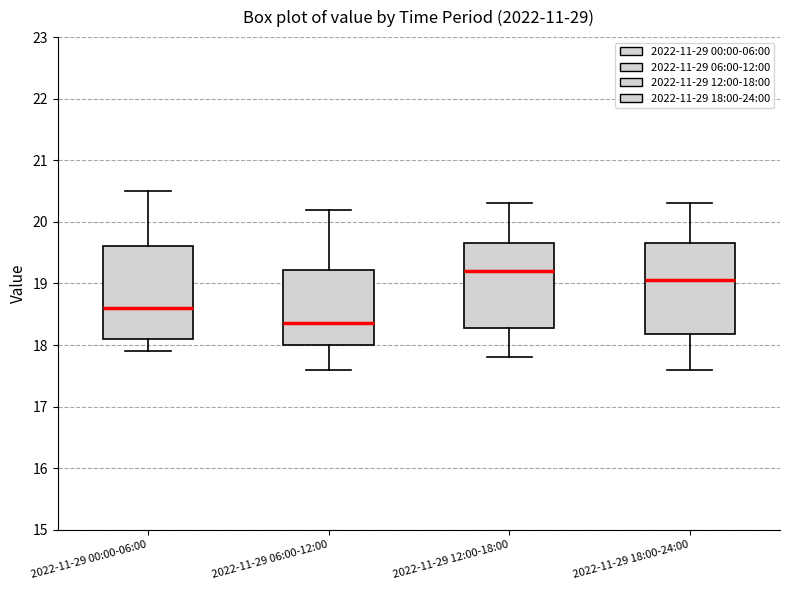

Reading left to right, read every box against the y-axis: the position of its median line, the range the box covers, and the ends of its whiskers. The values are not printed on the chart, so give them approximately, as read against the axis.

2022-11-29 00:00-06:00: median 18.6, box 18.1 to 19.6, whiskers 17.9 to 20.5
2022-11-29 06:00-12:00: median 18.4, box 18.0 to 19.2, whiskers 17.6 to 20.2
2022-11-29 12:00-18:00: median 19.2, box 18.3 to 19.7, whiskers 17.8 to 20.3
2022-11-29 18:00-24:00: median 19.1, box 18.2 to 19.7, whiskers 17.6 to 20.3